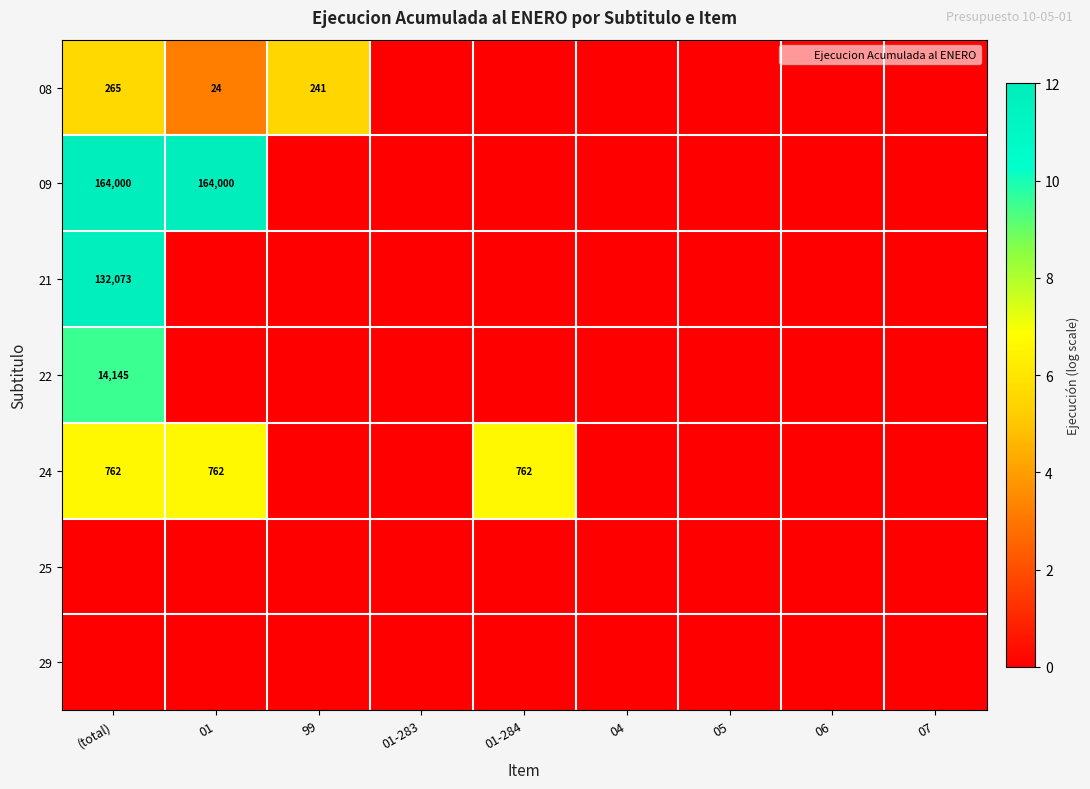

How many 22 values are between 0 and 1?

8